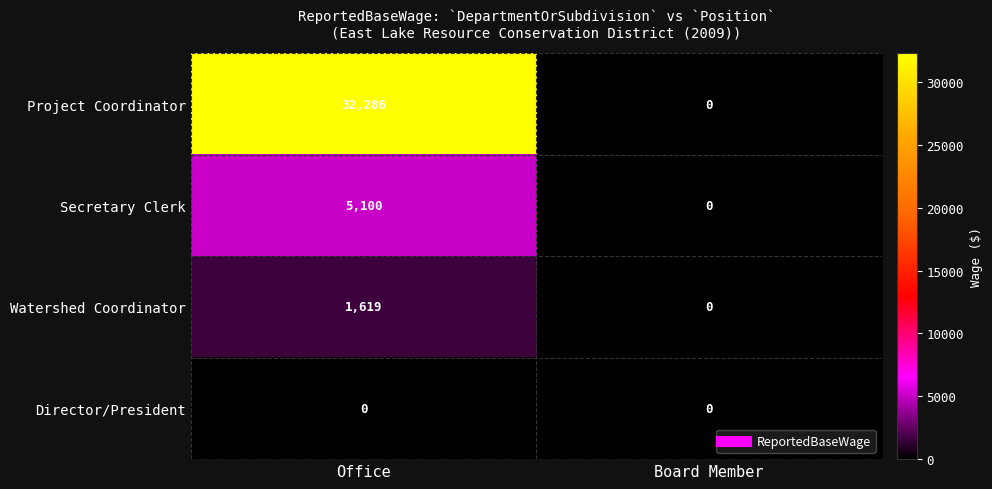

Reading right to left, extract all data points from this chart.

Project Coordinator: Board Member=0	Office=32286
Secretary Clerk: Board Member=0	Office=5100
Watershed Coordinator: Board Member=0	Office=1619
Director/President: Board Member=0	Office=0